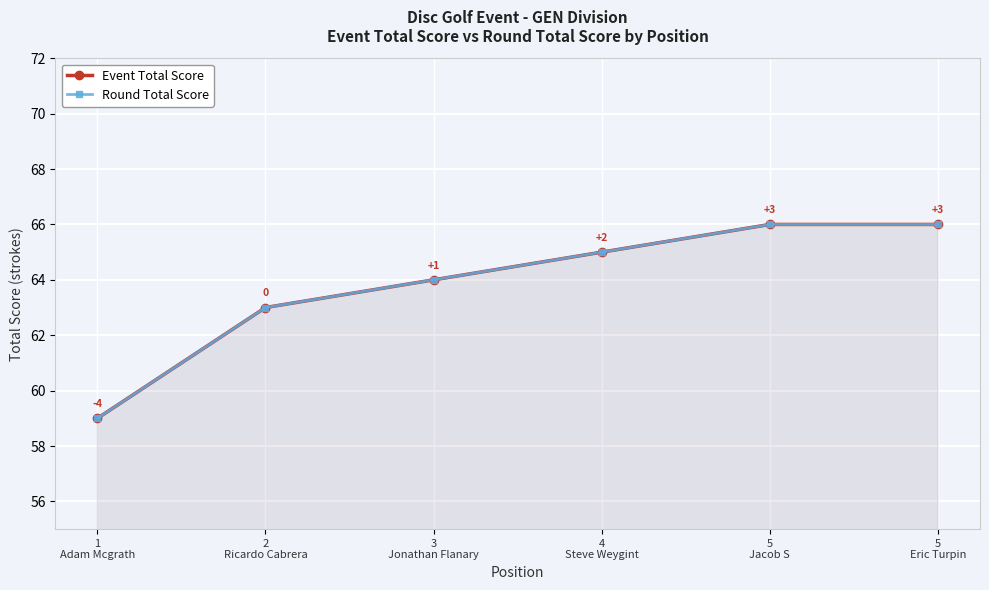

What is the difference between the second highest and second lowest values in the Round Total Score series?

3